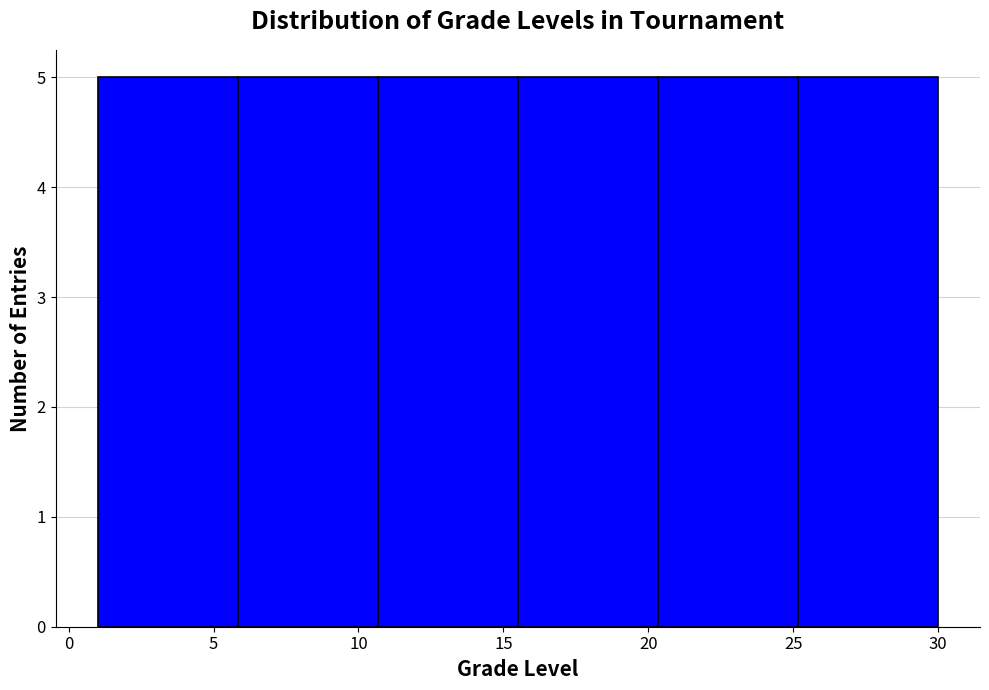

How tall is the bar that spans 25.0 to 30.0 on the x-axis? Neither the bar edges nor the heights are printed on the chart, so give them approximately, as read against the axes.

5